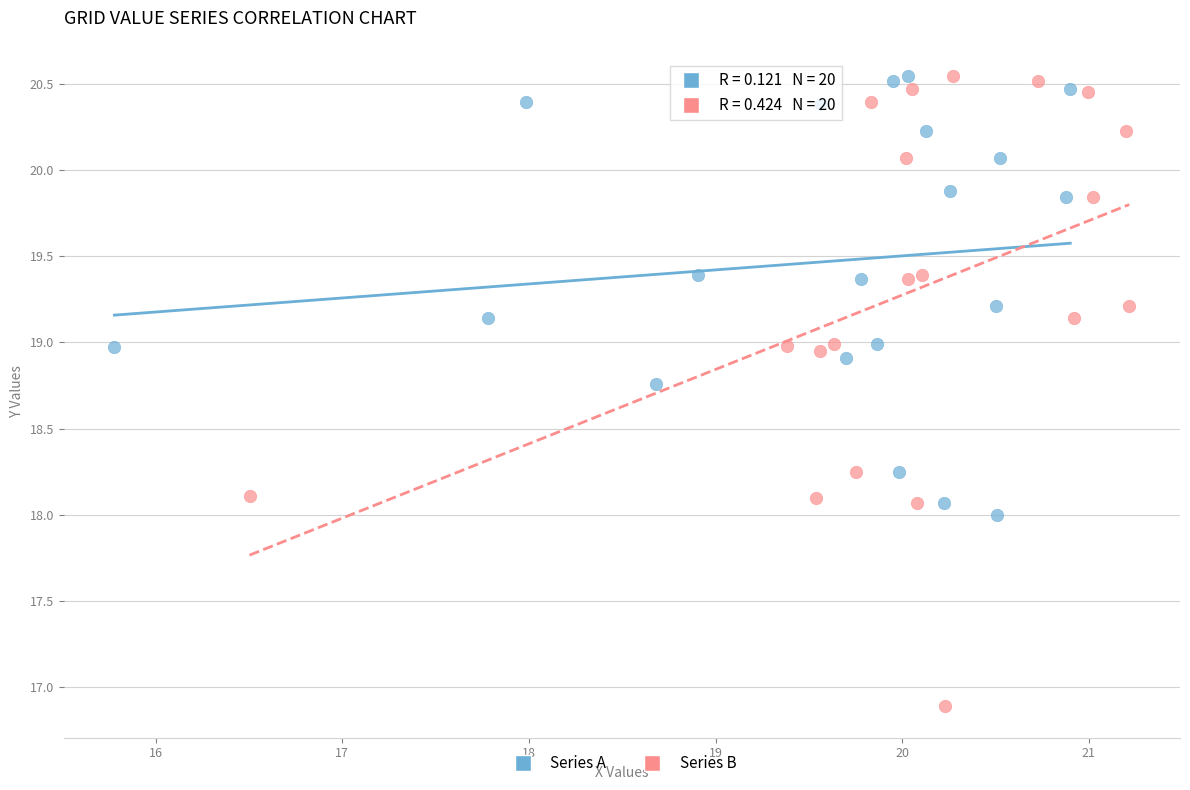

What are all the series names shown in the legend?

Series A, Series B